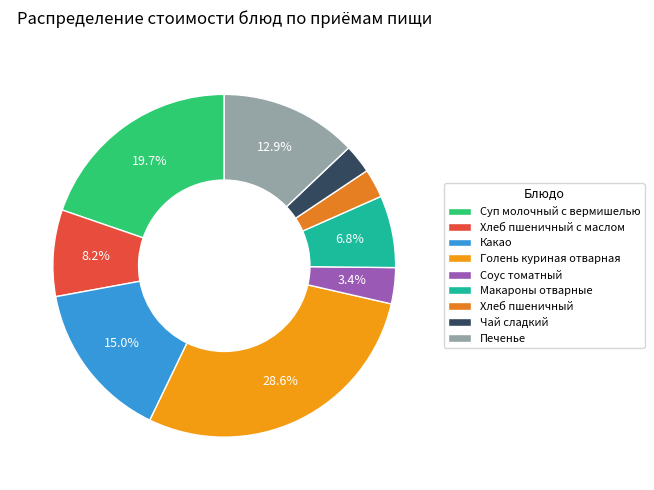

To the nearest percent, what is the average slice percentage?

11%